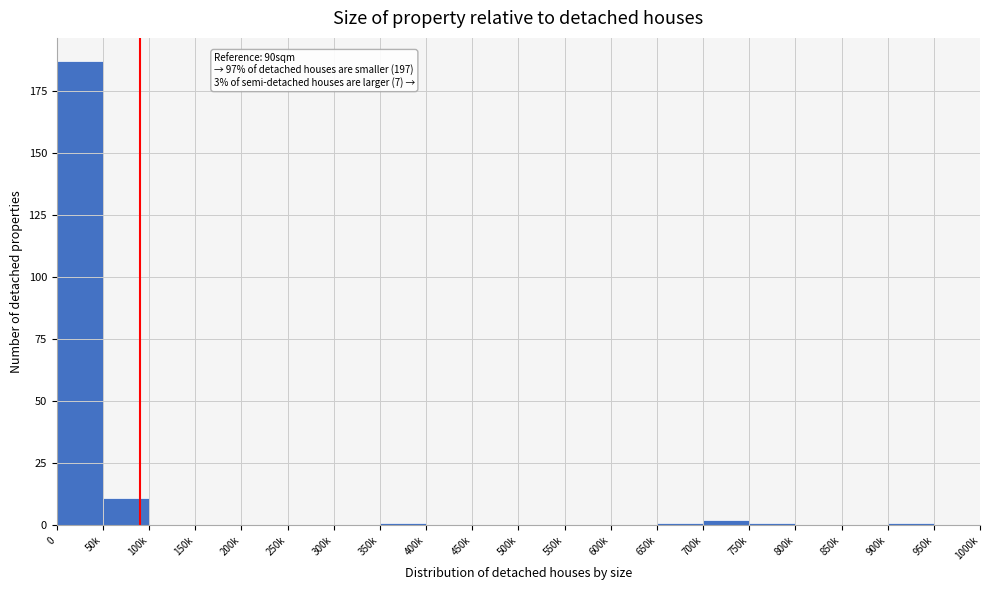

Reading left to right, transcribe all the data shown in this chart.

0=187	50k=11	100k=0	150k=0	200k=0	250k=0	300k=0	350k=1	400k=0	450k=0	500k=0	550k=0	600k=0	650k=1	700k=2	750k=1	800k=0	850k=0	900k=1	950k=0